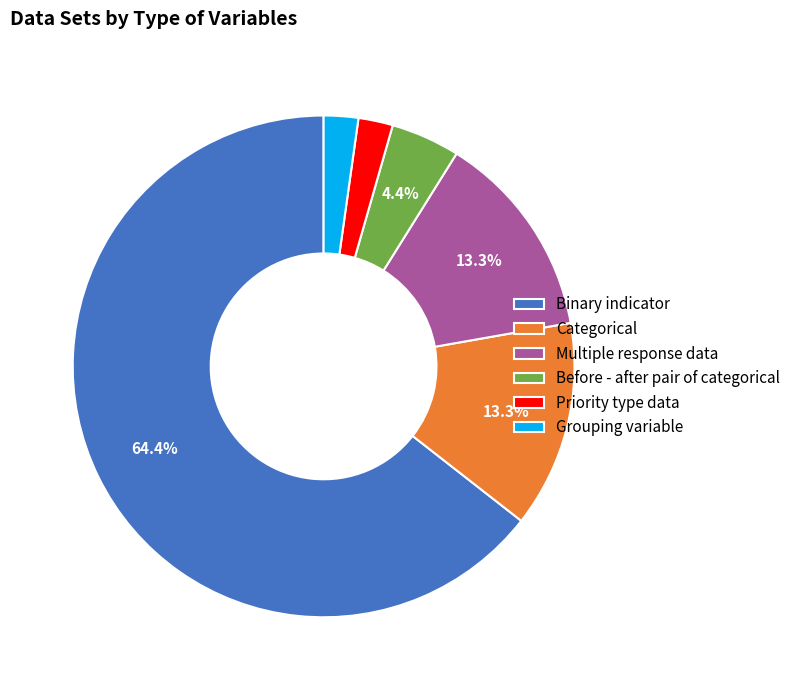

What percentage is the Multiple response data slice, to the nearest percent?

13%